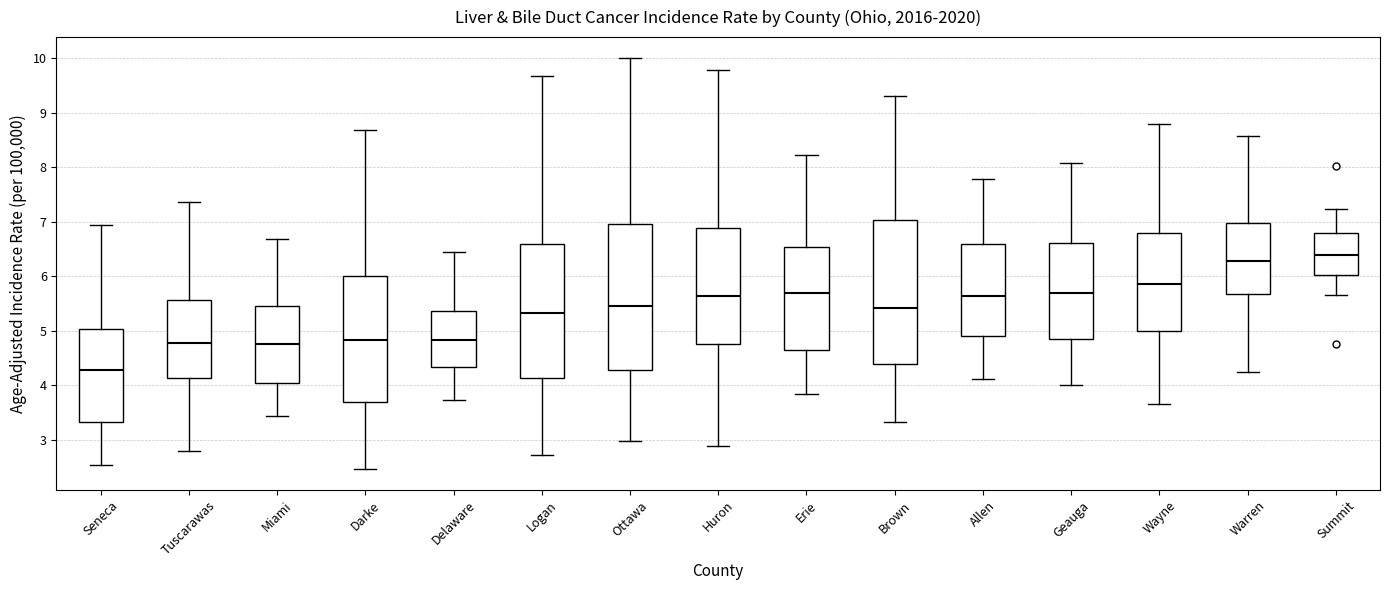

Reading left to right, read every box against the y-axis: the position of its median line, the range the box covers, and the ends of its whiskers. The values are not printed on the chart, so give them approximately, as read against the axis.

Seneca: median 4.3, box 3.3 to 5.0, whiskers 2.5 to 6.9
Tuscarawas: median 4.8, box 4.1 to 5.6, whiskers 2.8 to 7.4
Miami: median 4.8, box 4.0 to 5.4, whiskers 3.4 to 6.7
Darke: median 4.8, box 3.7 to 6.0, whiskers 2.5 to 8.7
Delaware: median 4.8, box 4.3 to 5.4, whiskers 3.7 to 6.4
Logan: median 5.3, box 4.1 to 6.6, whiskers 2.7 to 9.7
Ottawa: median 5.5, box 4.3 to 7.0, whiskers 3.0 to 10.0
Huron: median 5.6, box 4.8 to 6.9, whiskers 2.9 to 9.8
Erie: median 5.7, box 4.6 to 6.5, whiskers 3.8 to 8.2
Brown: median 5.4, box 4.4 to 7.0, whiskers 3.3 to 9.3
Allen: median 5.6, box 4.9 to 6.6, whiskers 4.1 to 7.8
Geauga: median 5.7, box 4.9 to 6.6, whiskers 4.0 to 8.1
Wayne: median 5.9, box 5.0 to 6.8, whiskers 3.7 to 8.8
Warren: median 6.3, box 5.7 to 7.0, whiskers 4.3 to 8.6
Summit: median 6.4, box 6.0 to 6.8, whiskers 5.7 to 7.2